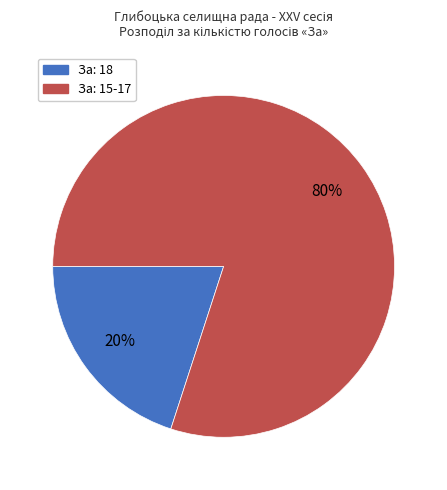

The За: 18 slice represents 82% of the pie. True or false?

False